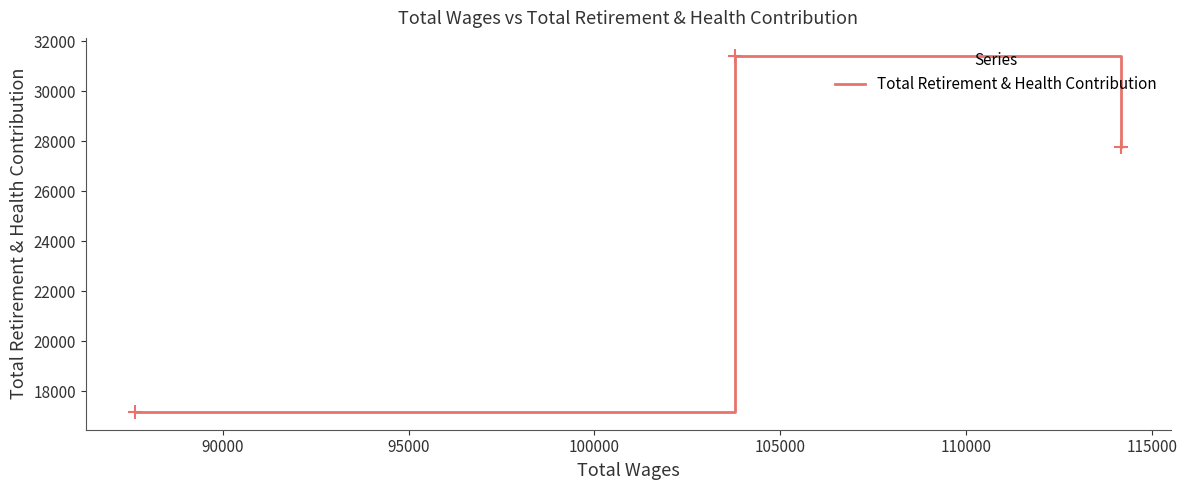

Reading left to right, transcribe all the data shown in this chart.

17183	31430	27788